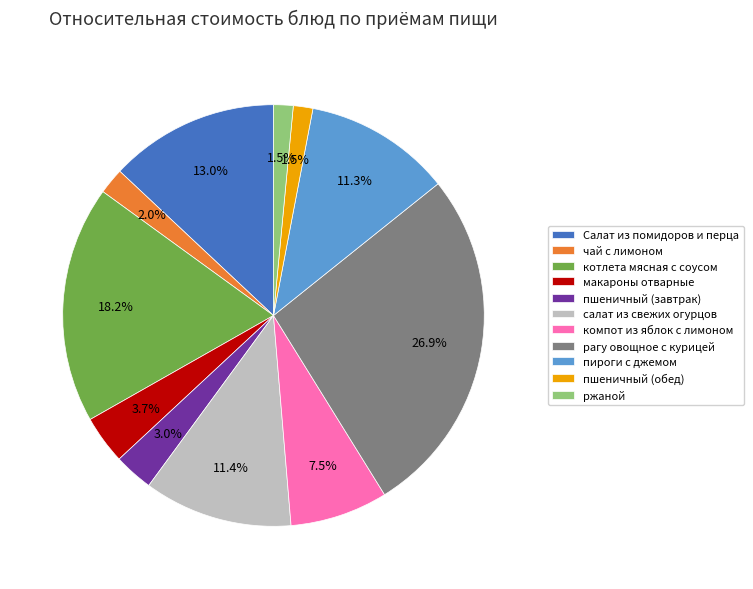

Which slice is the largest?

рагу овощное с курицей